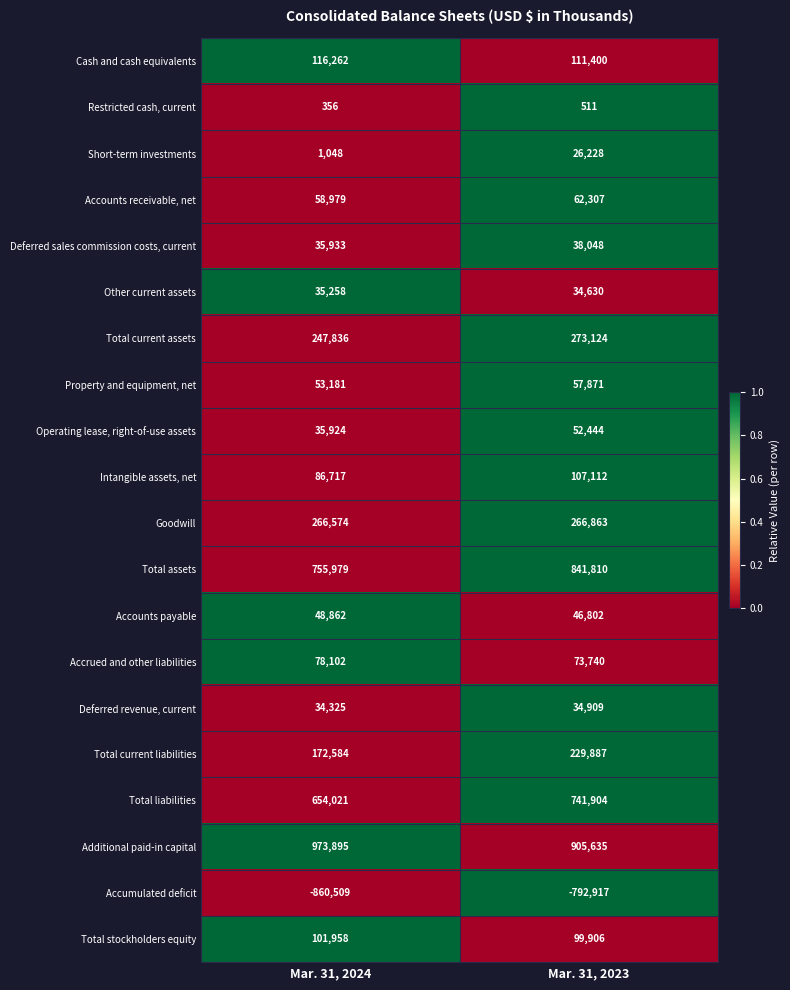

What is the maximum value shown in the chart?

973895